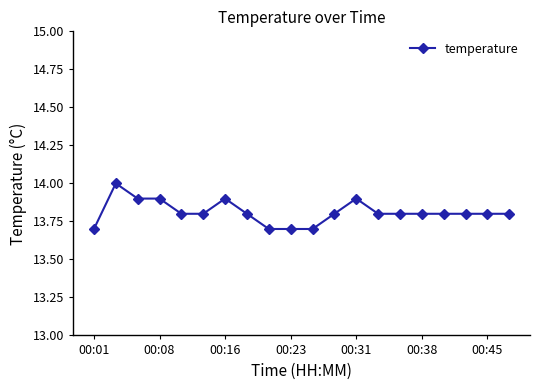

What is the minimum value shown in the chart?

13.7